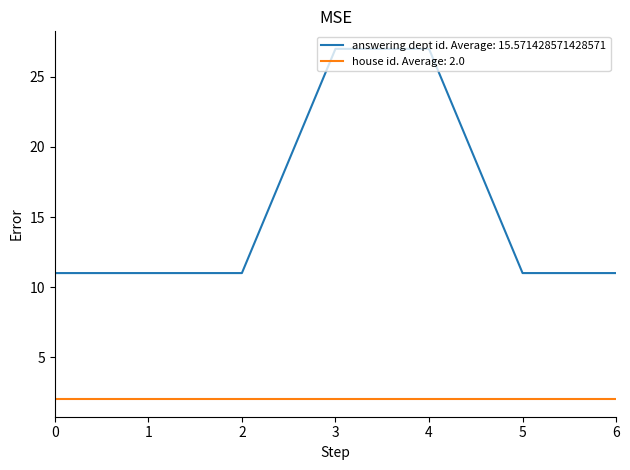

What is the greatest value displayed?

27